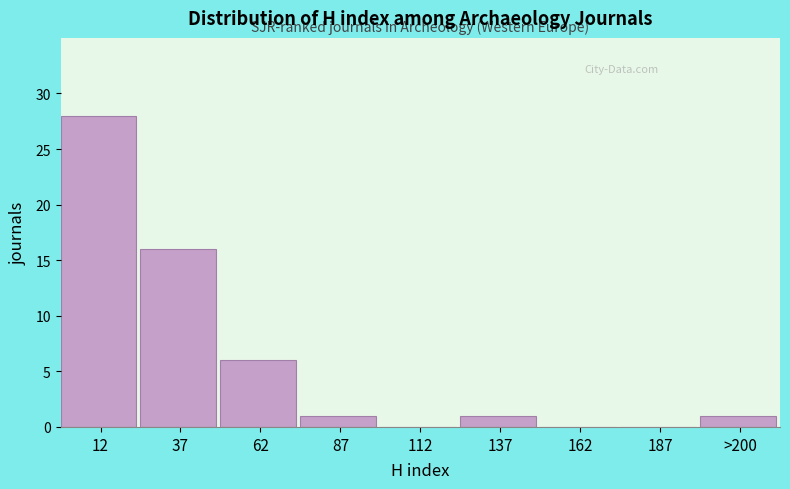

Reading right to left, list all the values displayed in this chart.

>200=1	187=0	162=0	137=1	112=0	87=1	62=6	37=16	12=28